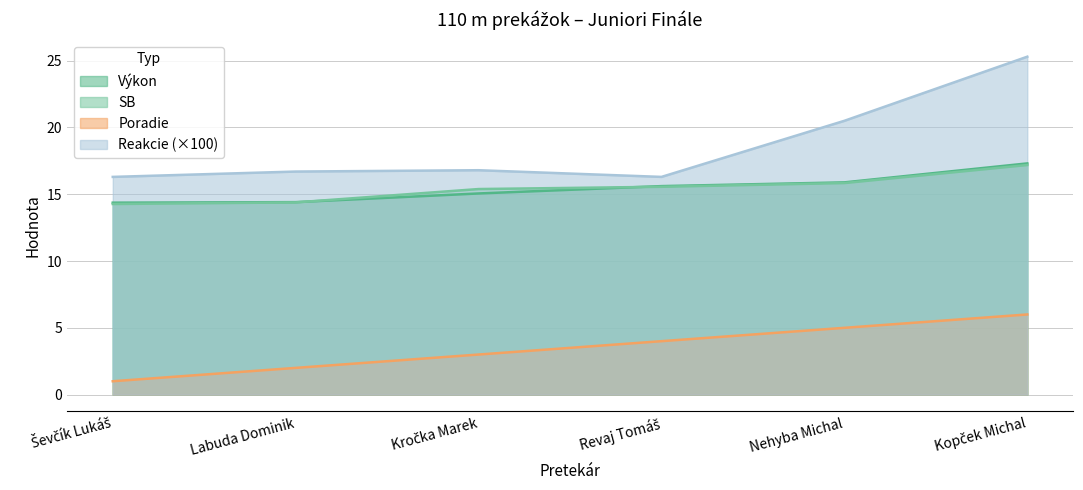

What is the minimum value shown in the chart?

1.0